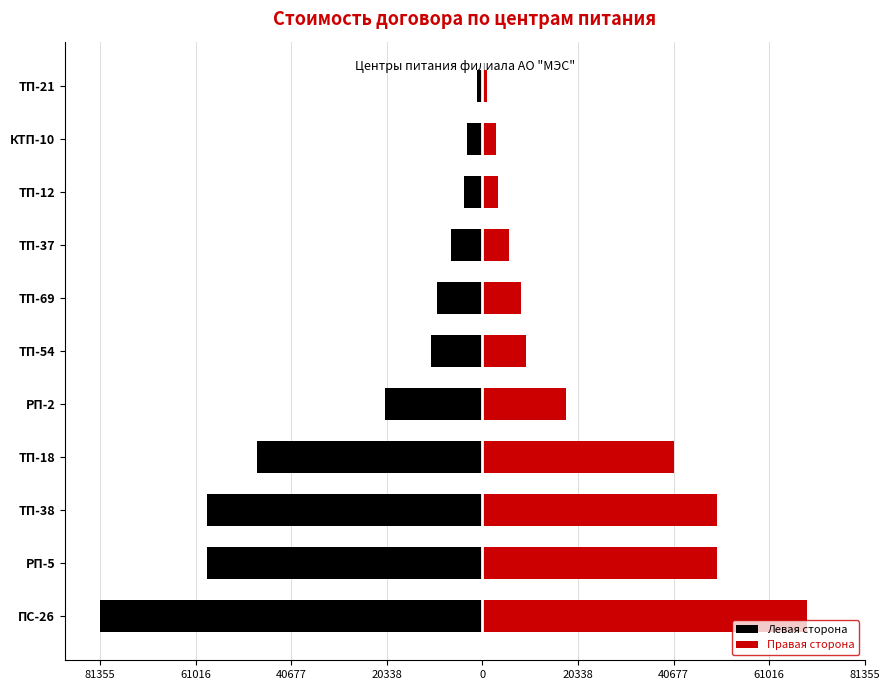

What is the approximate value of Левая сторона at ТП-69?

-9752.0